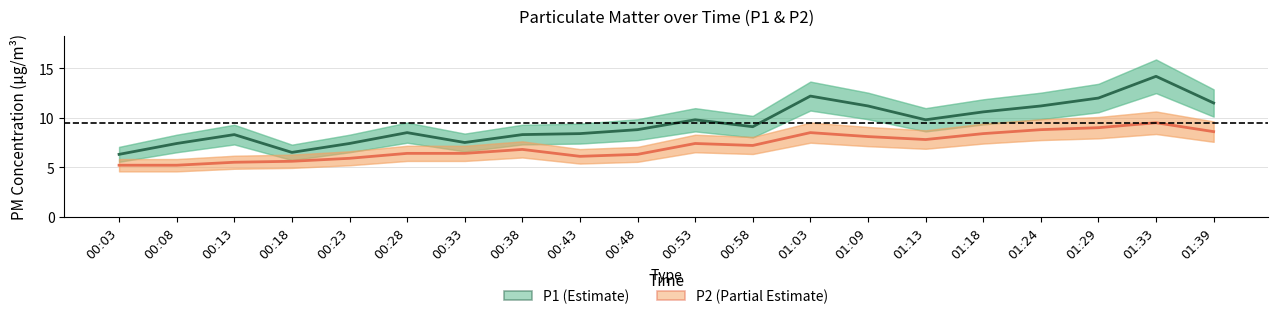

At which label does P2 first exceed 7?

00:53